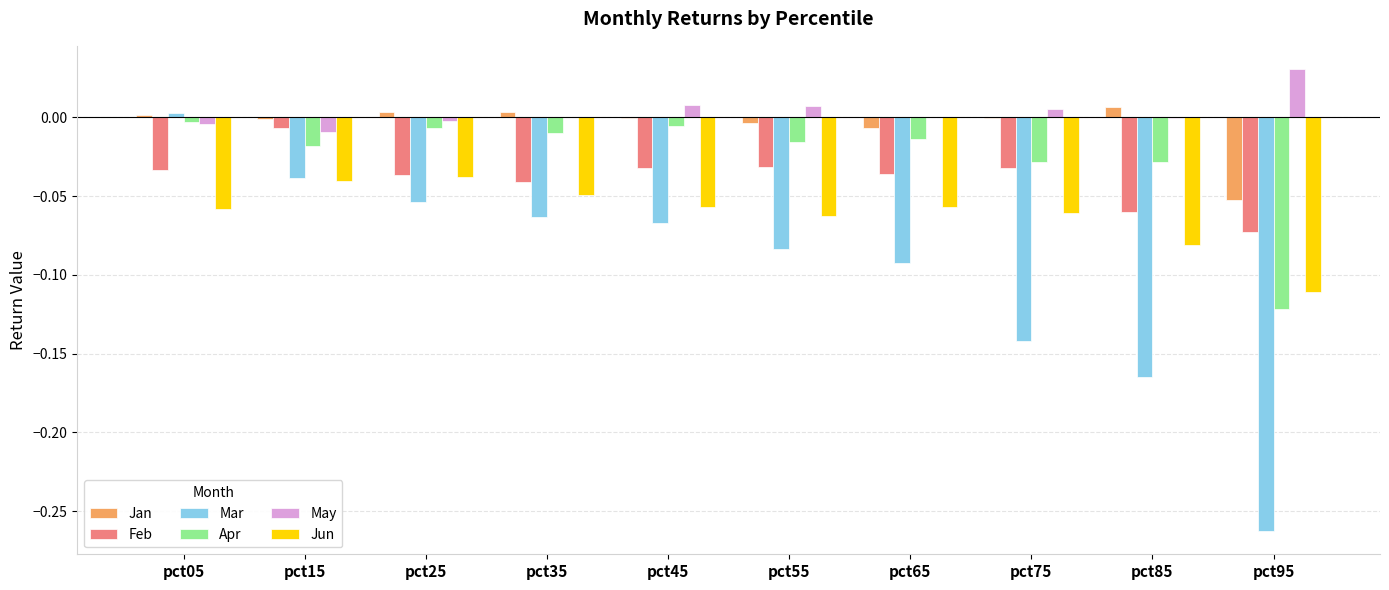

Which label corresponds to the largest value in the chart?

pct95